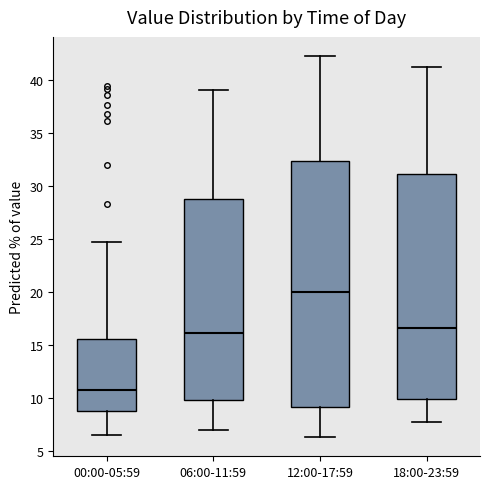

Which box's median line is the lowest?

00:00-05:59